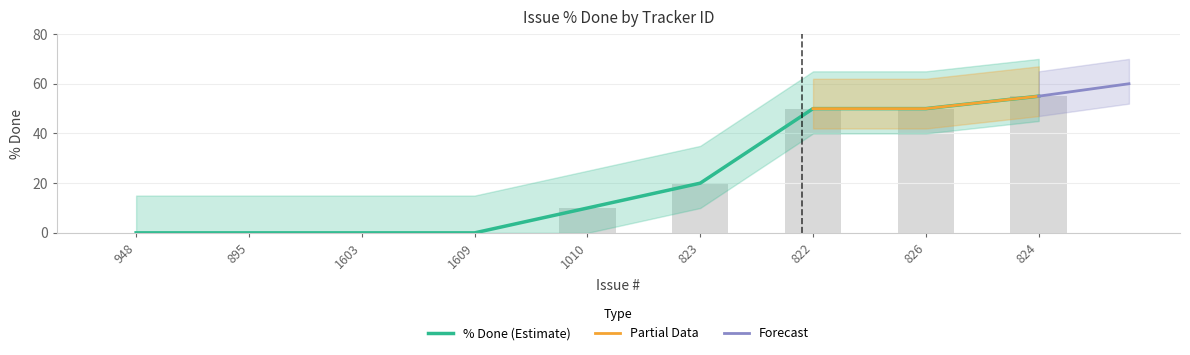

Which category has the highest value across all series?

824